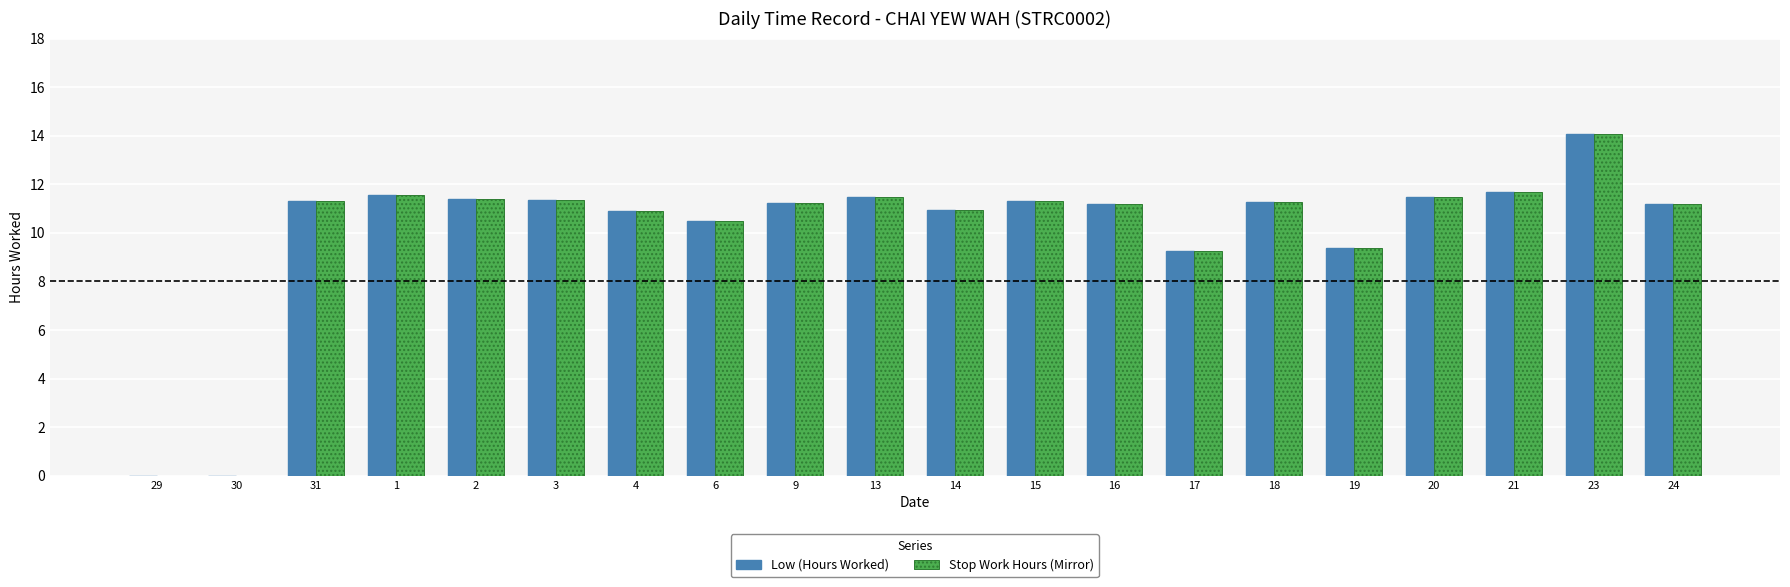

Which category has the highest value in the Low (Hours Worked) series?

23